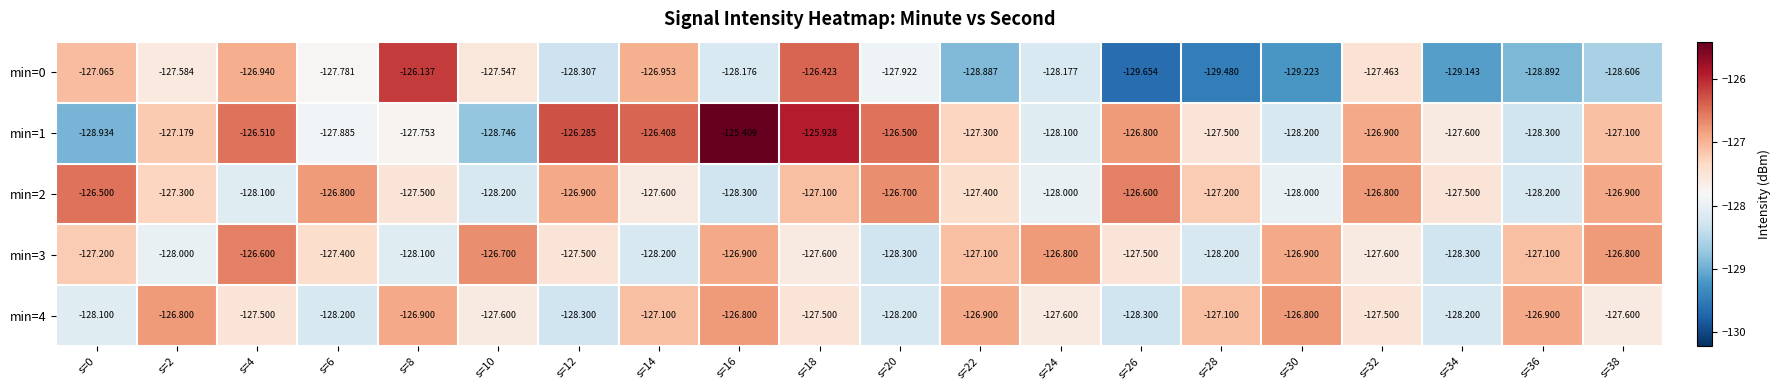

Is the value of min=0 at s=2 greater than the value of min=1 at s=12?

No